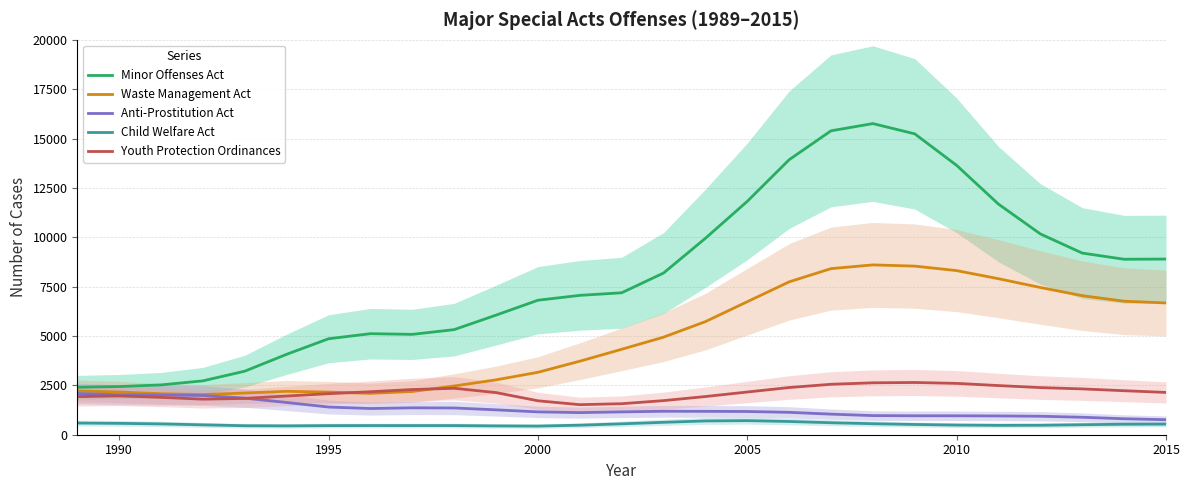

Is it true that Minor Offenses Act equals 3140.9 at 2010?

False